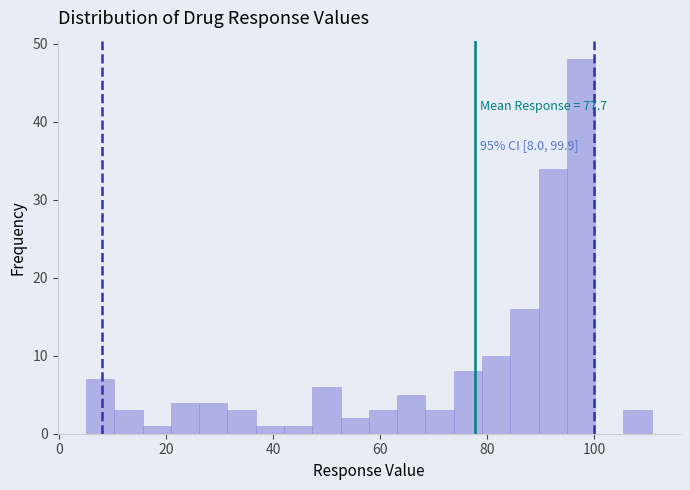

Around what value on the x-axis is the tallest bar? Give the approximate position of its centre, as read against the axis.

98